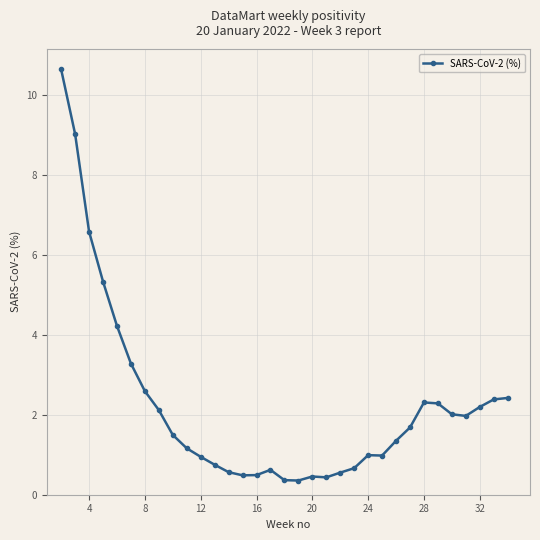

What is the value of the 11th point from the left?

0.9